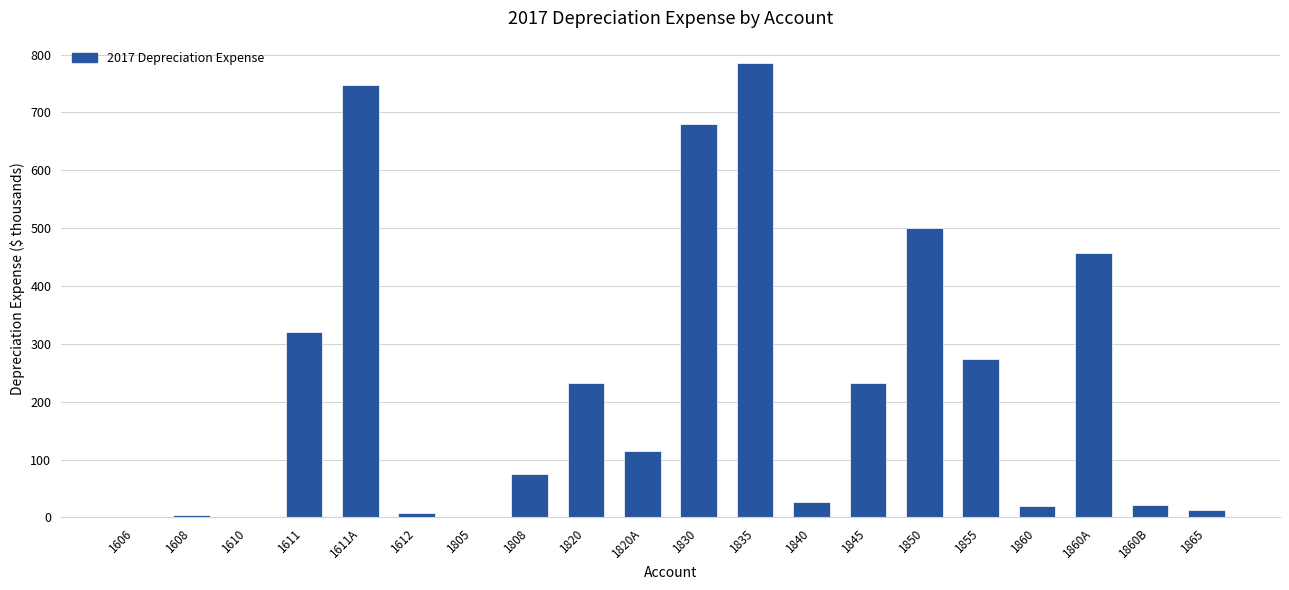

Read the value at 1855.

273594.5